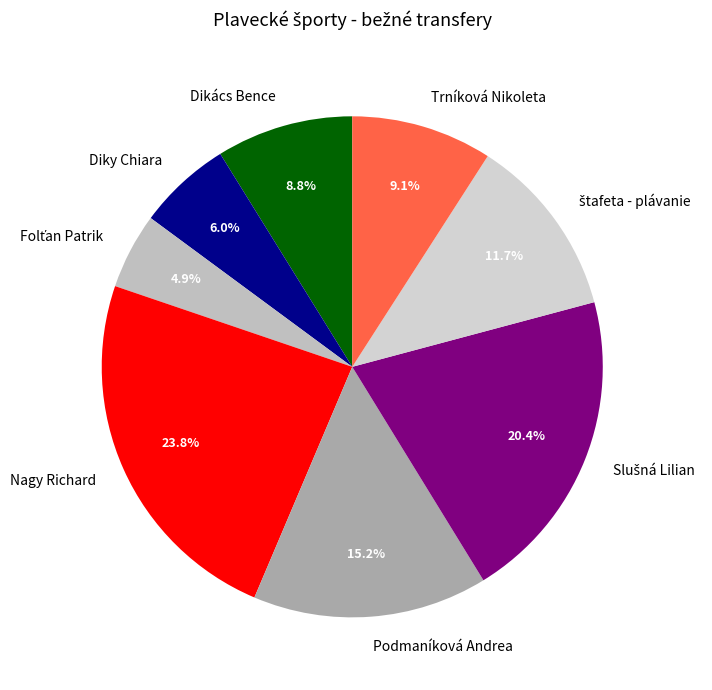

Combined, what portion of the pie is Podmaníková Andrea and Trníková Nikoleta?

24.3%